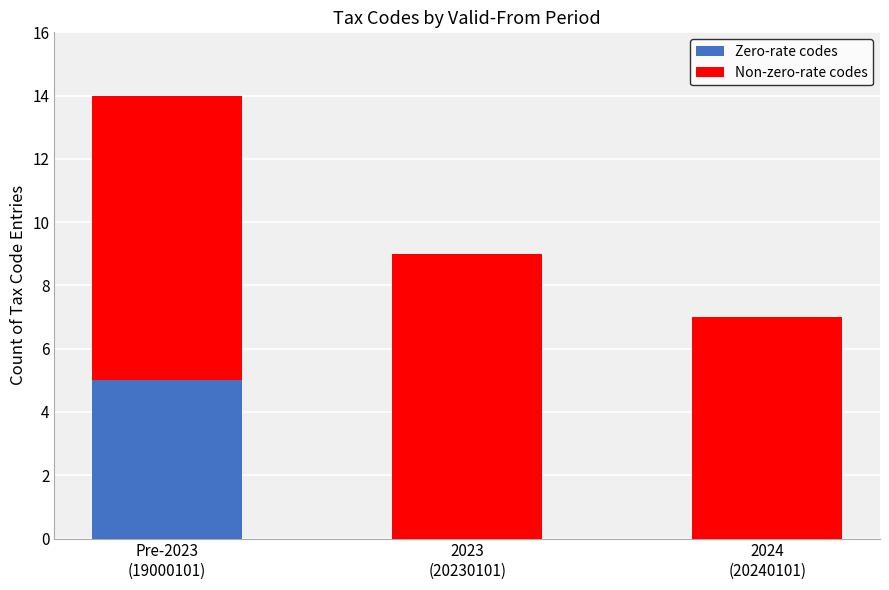

What is the sum of all Zero-rate codes values?

5